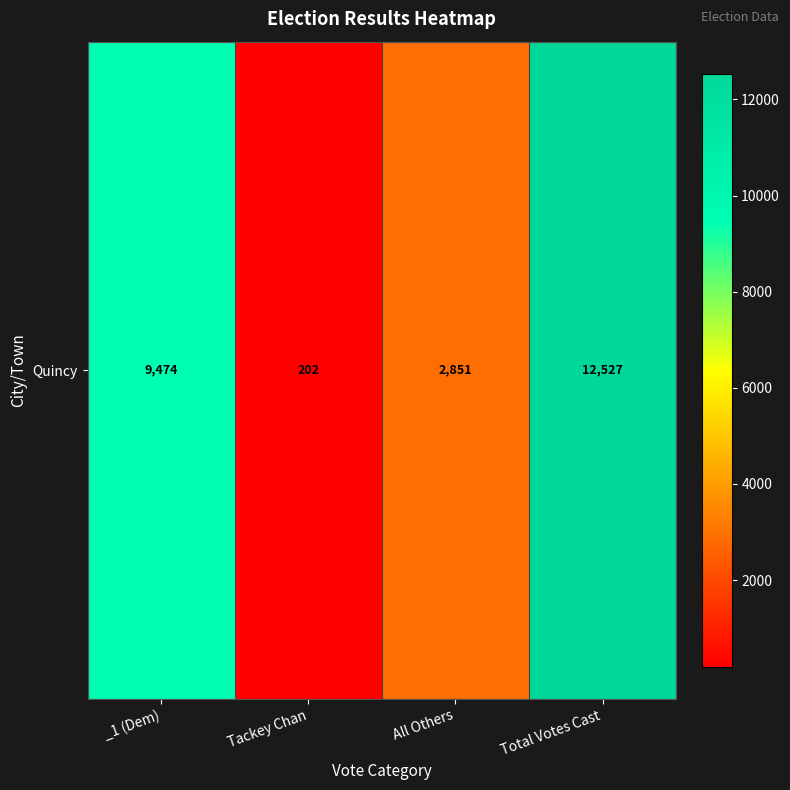

Which label corresponds to the largest value in the chart?

Total Votes Cast